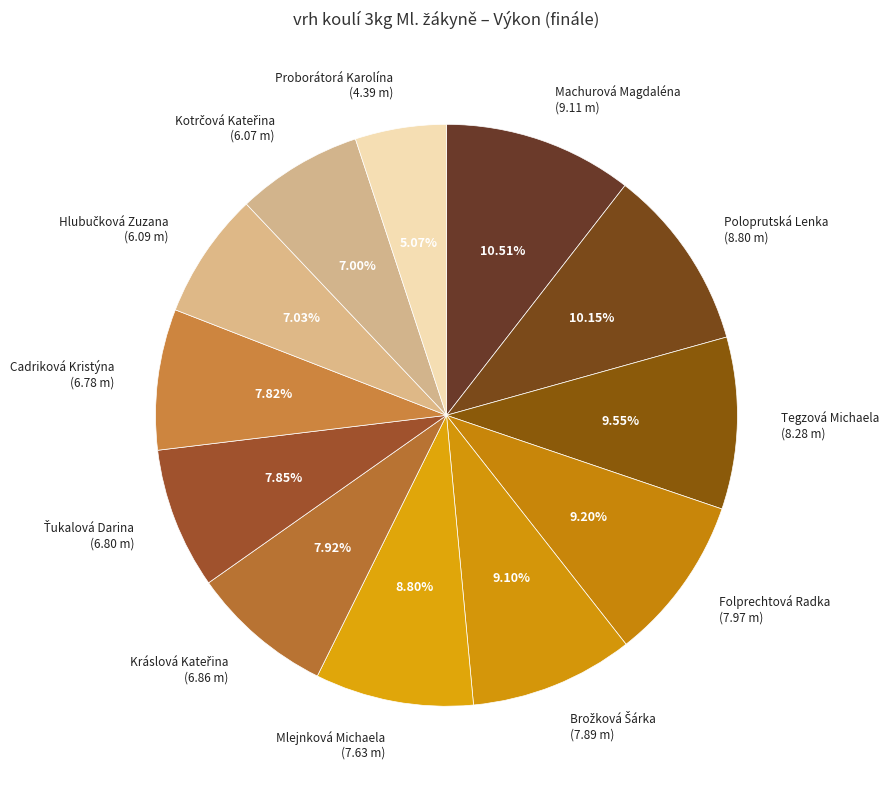

How many slices are in this pie chart?

12